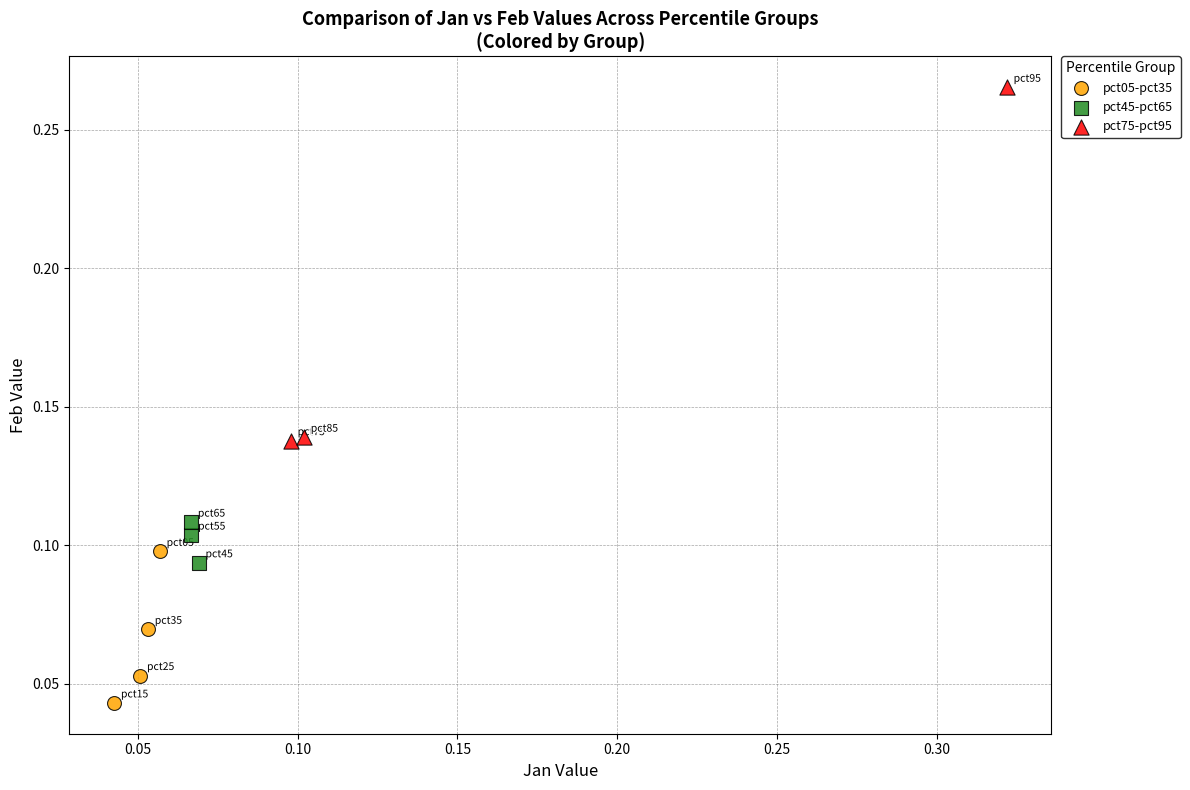

Which series reaches the maximum Y coordinate?

pct75-pct95